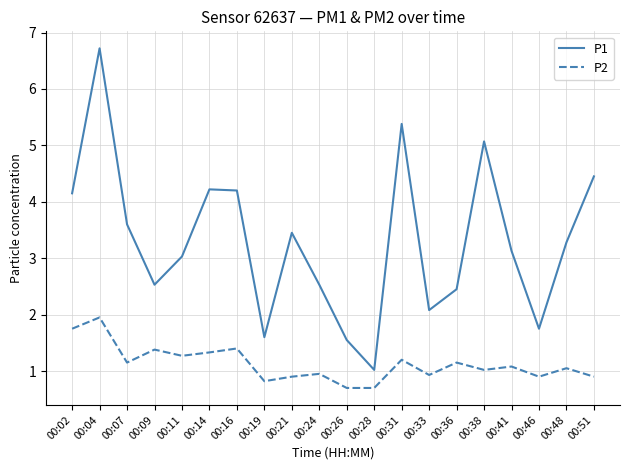

Which category has the highest value in the P1 series?

00:04